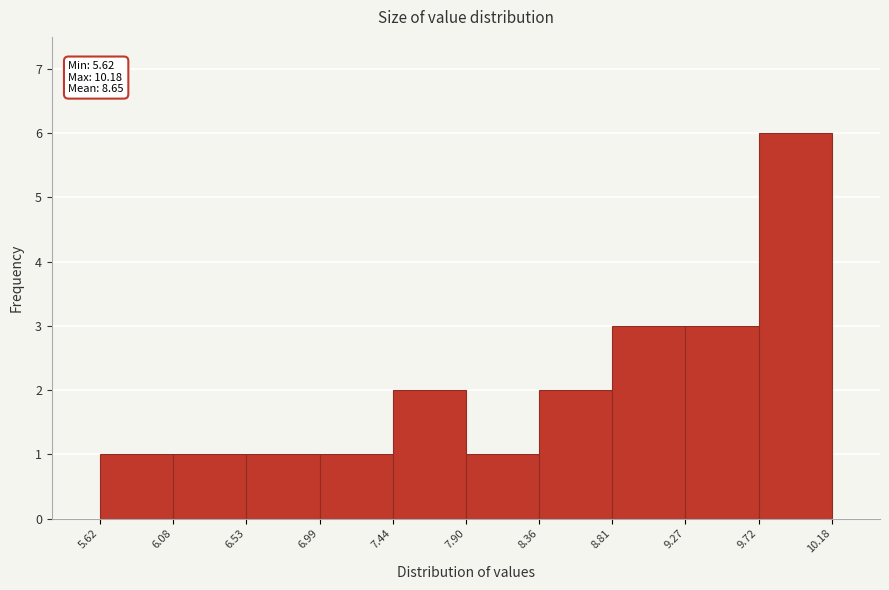

Which range on the x-axis has the tallest bar?

9.72 to 10.18